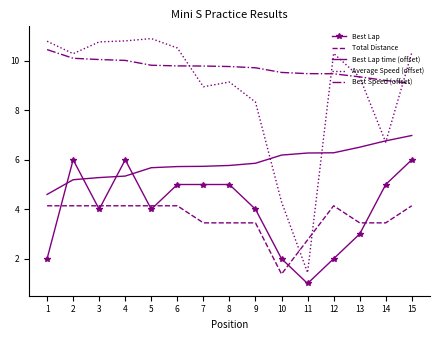

Which category has the highest value across all series?

5